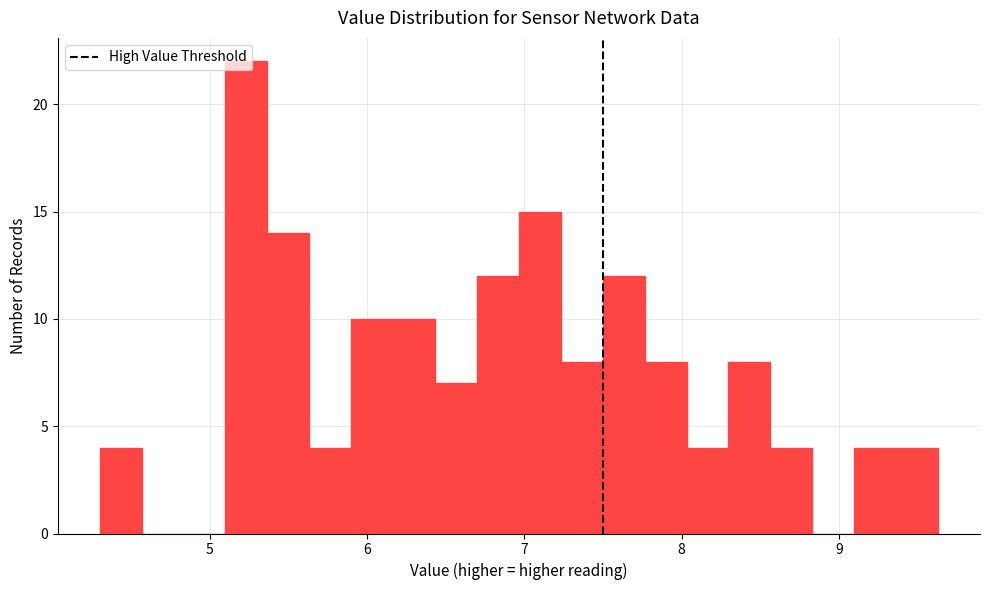

Around what value on the x-axis is the tallest bar? Give the approximate position of its centre, as read against the axis.

5.2